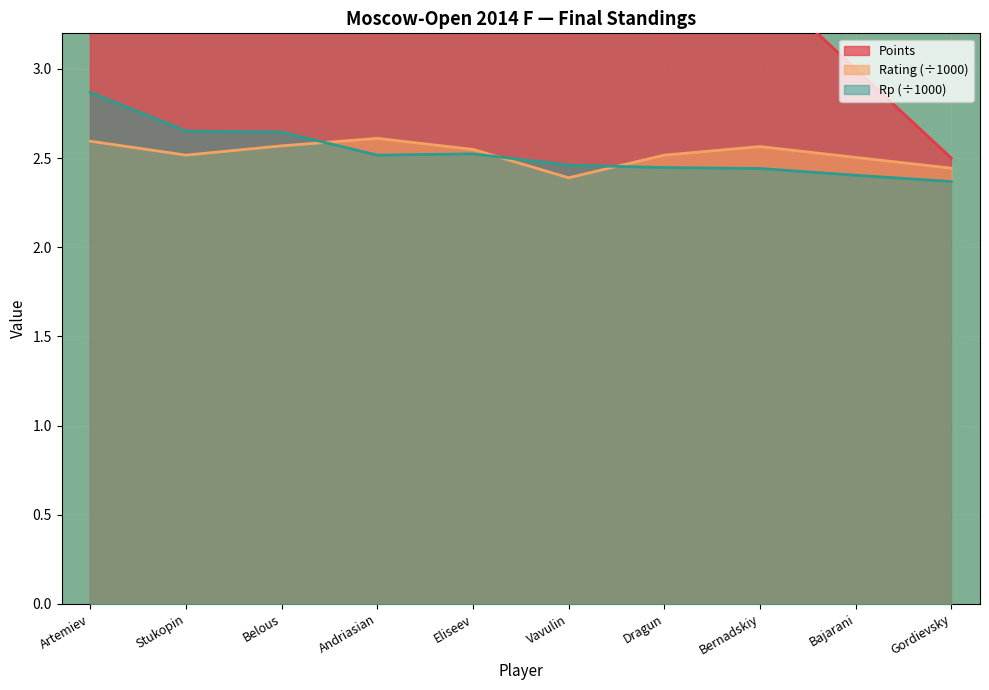

Which series has the largest total across all categories?

Points